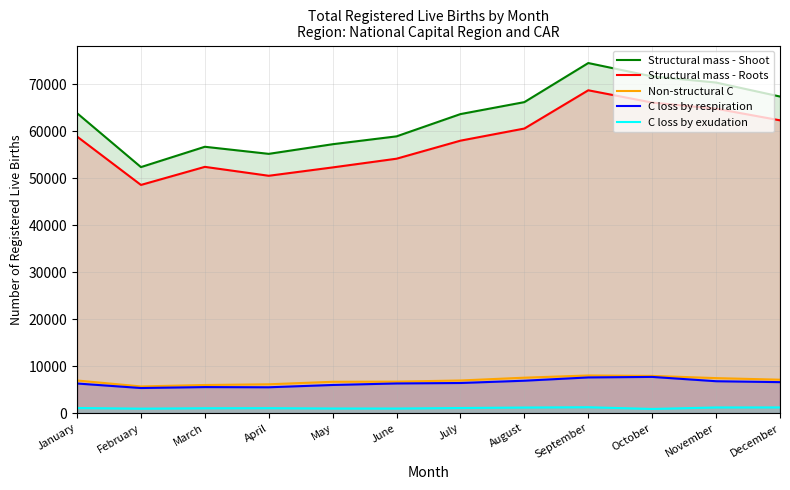

At which label is Non-structural C closest to 6846?

July